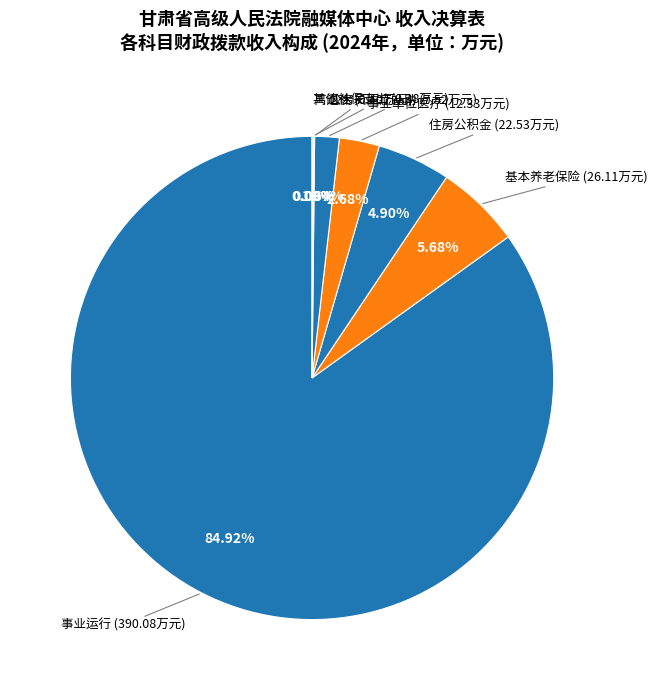

Which category has the smallest portion of the pie?

其他社会保障和就业支出